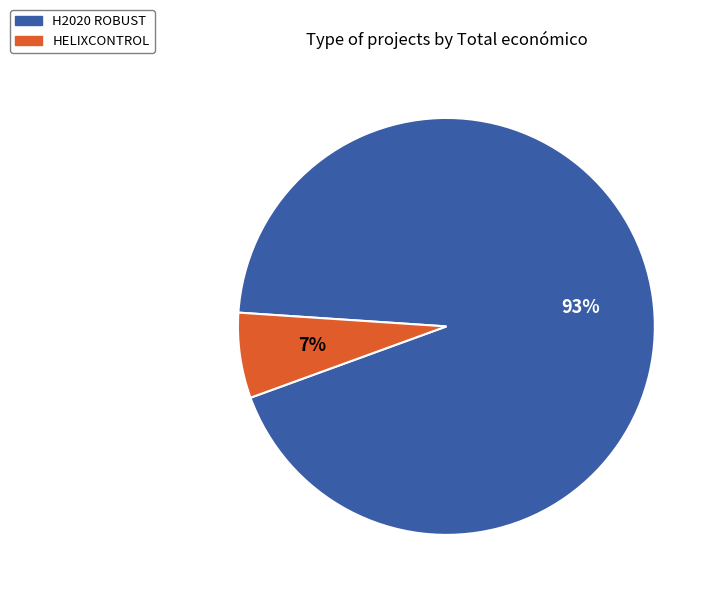

Which slice is the largest?

H2020 ROBUST